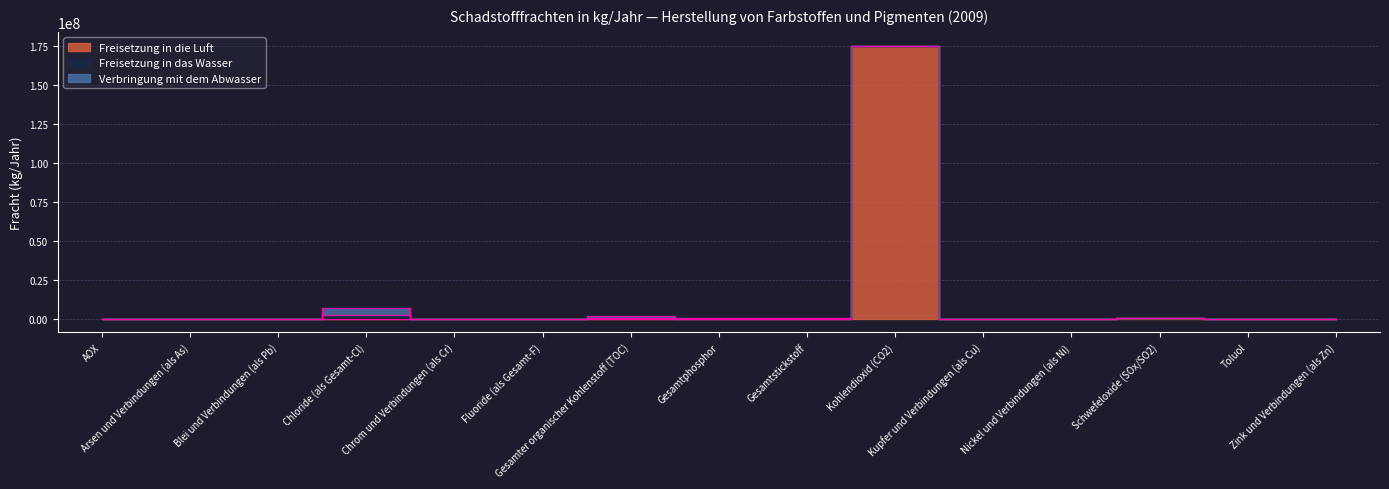

How many times do Freisetzung in das Wasser and Verbringung mit dem Abwasser cross each other?

2